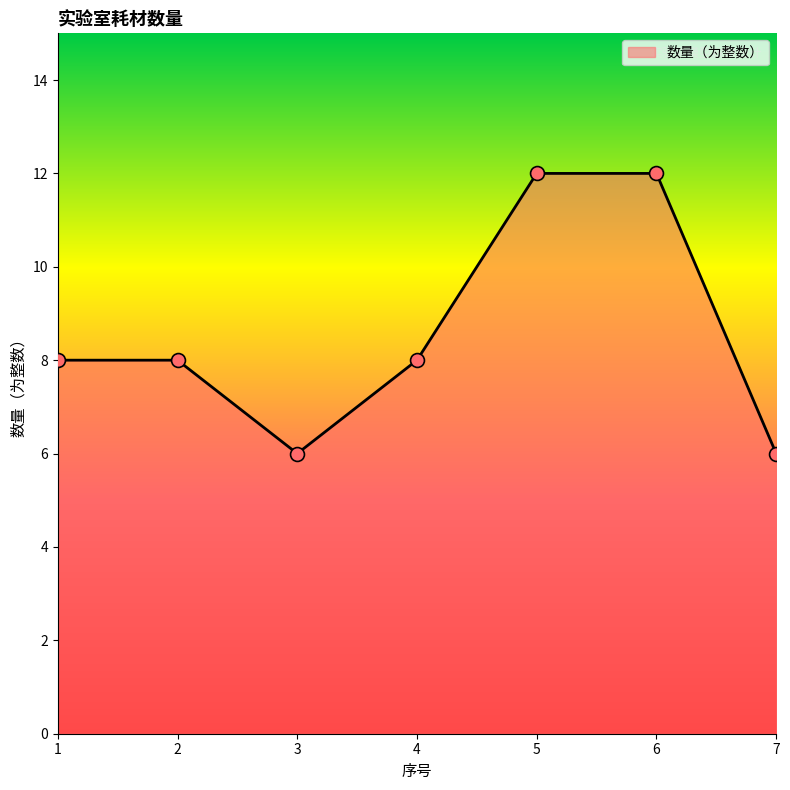

Which has a higher value, 7 or 4?

4